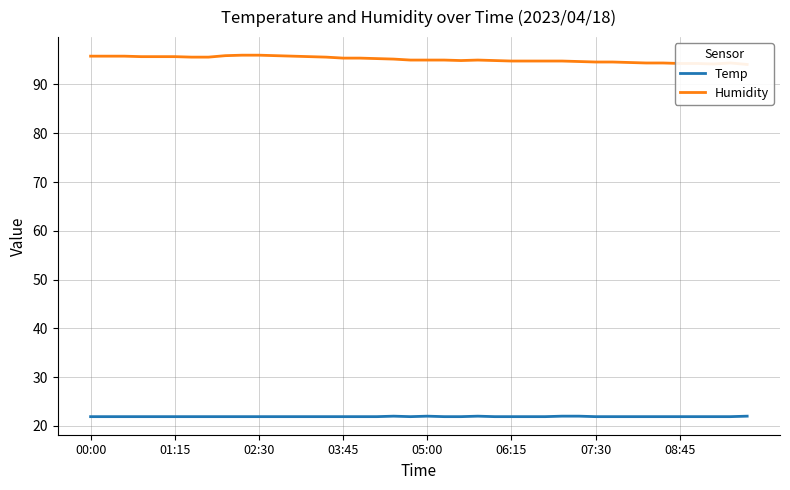

What is the difference between the second highest and minimum values in the Temp series?

0.1